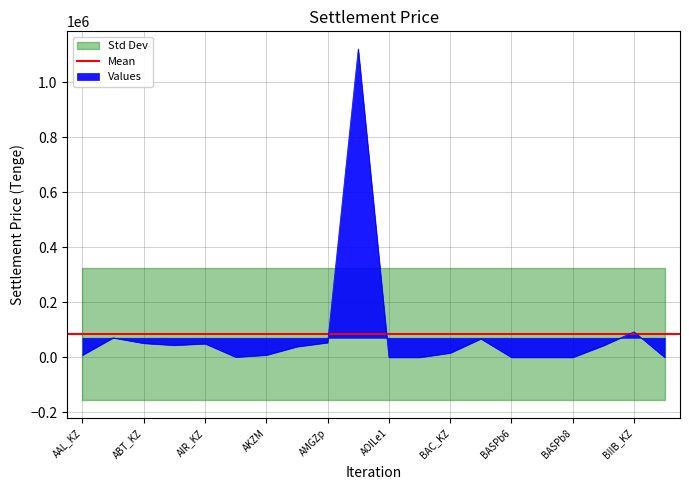

True or false: the data has more than 0 interior local peaks.

True